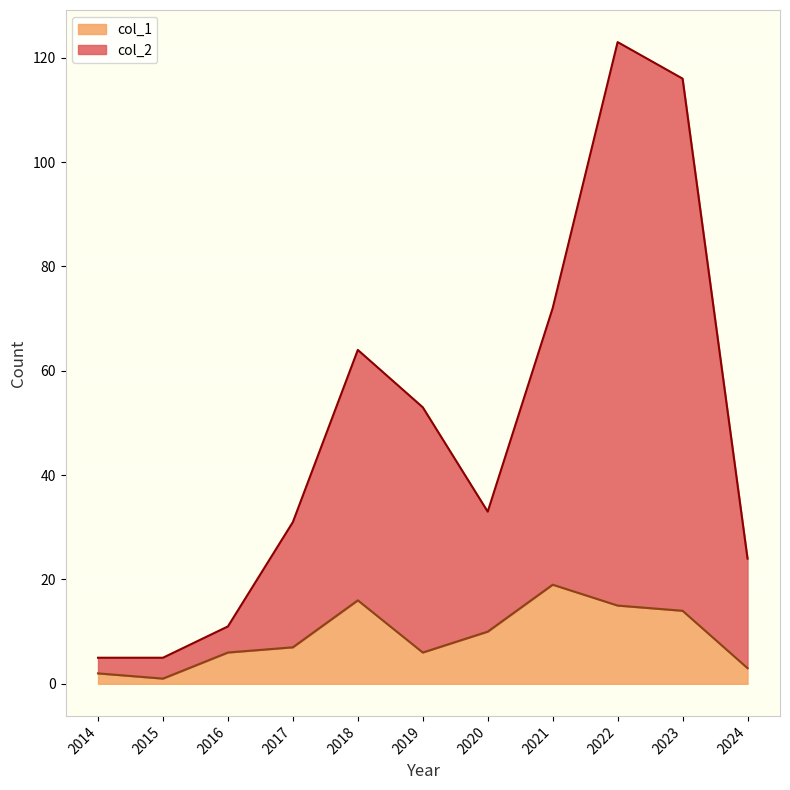

At which label is col_1 closest to 10?

2020